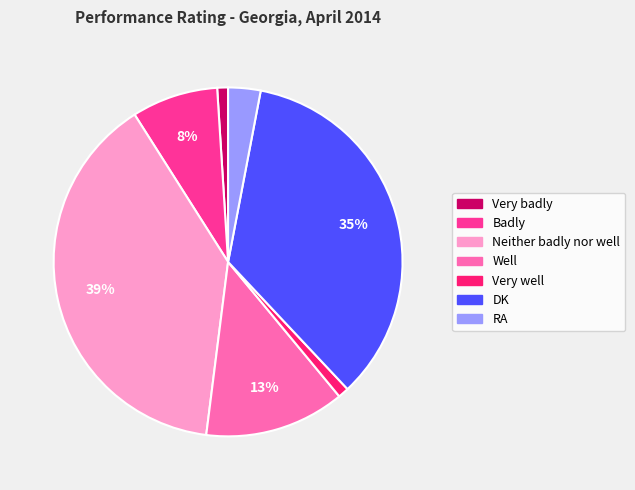

Does Well account for over 50% of the chart?

No